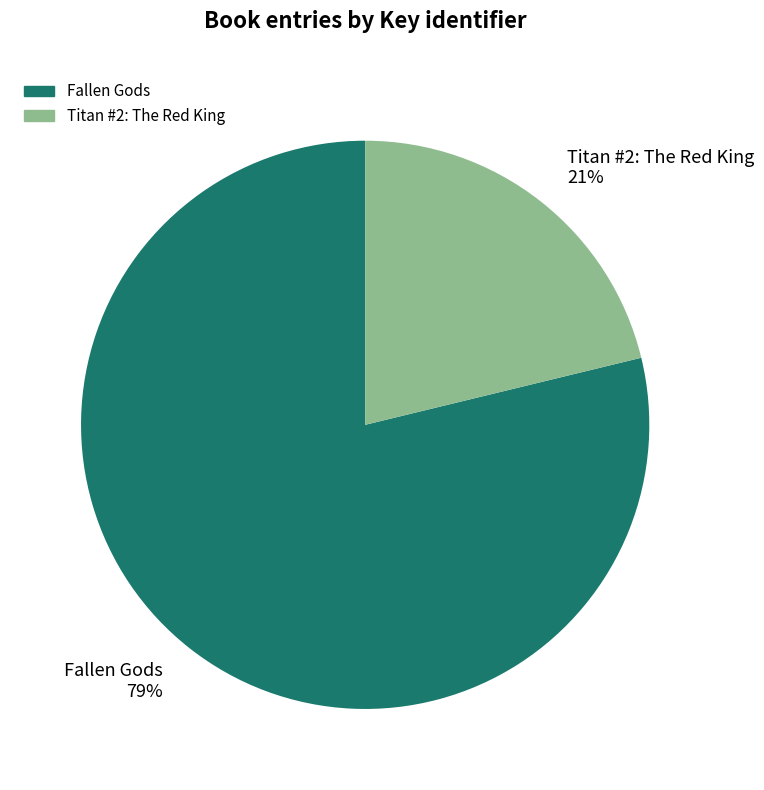

To the nearest percent, what portion does Fallen Gods represent?

79%